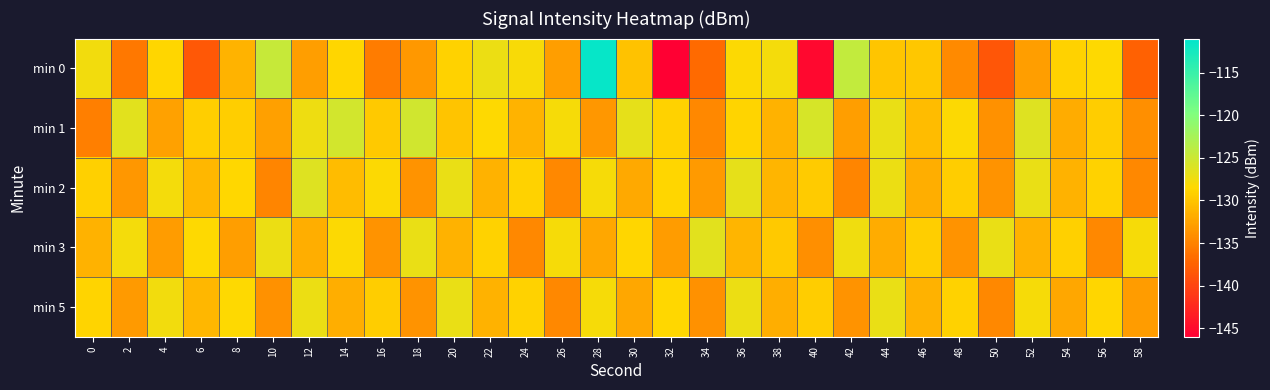

Reading left to right, list all the values displayed in this chart.

min 0: 0=-127.6	2=-135.8	4=-128.7	6=-138.4	8=-131.4	10=-124.6	12=-133.0	14=-128.7	16=-135.5	18=-133.3	20=-129.0	22=-127.3	24=-128.0	26=-132.9	28=-111.4	30=-130.2	32=-146.0	34=-136.9	36=-128.4	38=-127.8	40=-145.2	42=-124.3	44=-129.9	46=-129.8	48=-134.4	50=-138.5	52=-132.9	54=-129.0	56=-128.5	58=-137.6
min 1: 0=-135.2	2=-126.5	4=-132.6	6=-129.2	8=-129.3	10=-132.8	12=-127.3	14=-125.4	16=-129.7	18=-125.2	20=-130.1	22=-128.5	24=-131.2	26=-127.9	28=-133.5	30=-126.8	32=-129.0	34=-134.6	36=-128.9	38=-131.5	40=-125.7	42=-132.9	44=-127.1	46=-130.7	48=-128.3	50=-133.9	52=-126.2	54=-131.8	56=-129.5	58=-134.0
min 2: 0=-129.1	2=-133.5	4=-127.8	6=-131.0	8=-128.6	10=-134.9	12=-126.2	14=-130.7	16=-128.3	18=-133.8	20=-127.1	22=-131.5	24=-129.0	26=-134.6	28=-127.9	30=-132.1	32=-128.7	34=-133.2	36=-126.8	38=-131.1	40=-129.6	42=-134.9	44=-127.2	46=-131.7	48=-129.3	50=-133.8	52=-127.1	54=-131.5	56=-129.0	58=-134.6
min 3: 0=-131.5	2=-127.8	4=-133.1	6=-128.5	8=-132.9	10=-127.2	12=-131.7	14=-128.3	16=-133.8	18=-127.1	20=-131.5	22=-129.0	24=-134.6	26=-127.9	28=-132.2	30=-128.7	32=-133.0	34=-126.6	36=-131.1	38=-129.7	40=-134.0	42=-127.5	44=-131.9	46=-129.2	48=-133.8	50=-127.0	52=-131.5	54=-129.1	56=-134.6	58=-127.9
min 5: 0=-128.9	2=-133.2	4=-127.7	6=-131.0	8=-128.5	10=-133.9	12=-127.2	14=-131.7	16=-129.3	18=-133.8	20=-127.1	22=-131.5	24=-129.0	26=-134.6	28=-127.9	30=-132.2	32=-128.6	34=-133.9	36=-127.2	38=-131.7	40=-129.3	42=-133.8	44=-127.1	46=-131.5	48=-129.0	50=-134.6	52=-127.9	54=-132.2	56=-128.7	58=-133.0